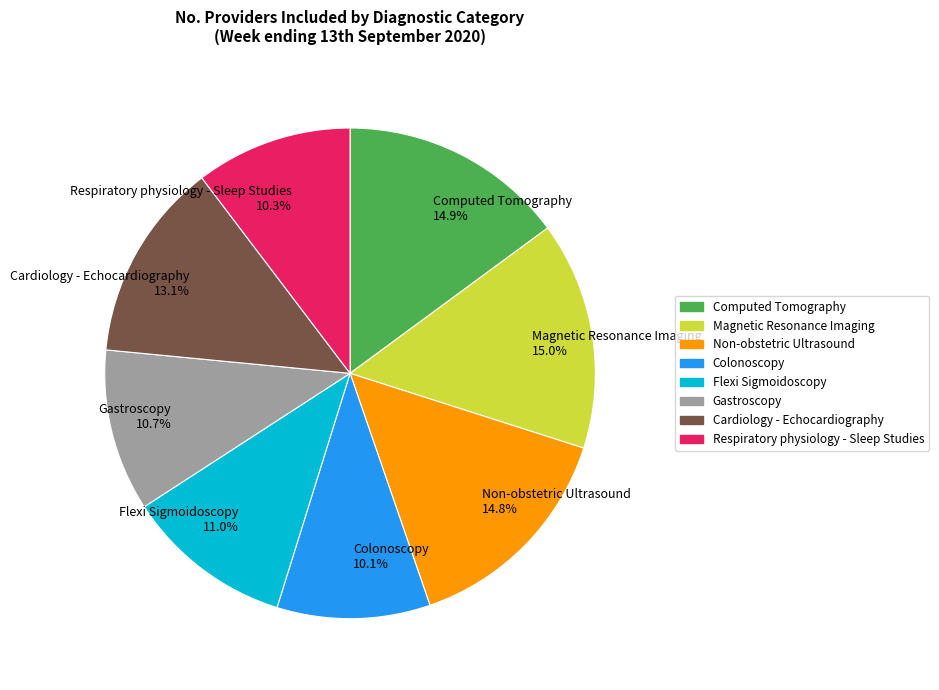

Does Magnetic Resonance Imaging 15.0% represent more than half of the total?

No